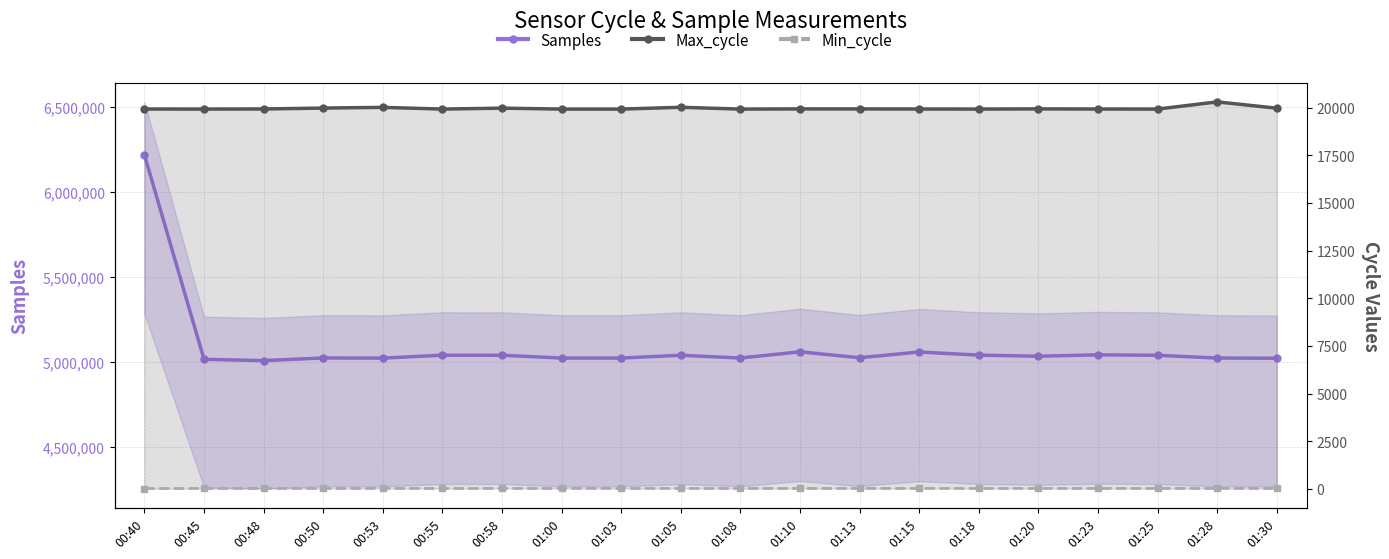

What is the label of the 11th point from the right?

01:05